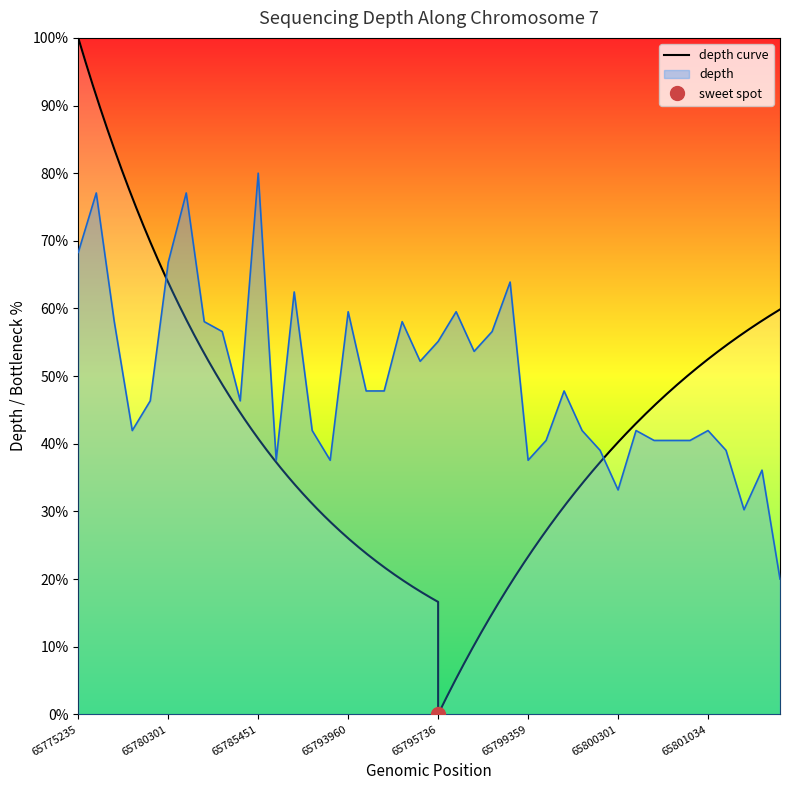

What is the difference between the maximum and minimum values?

60.0